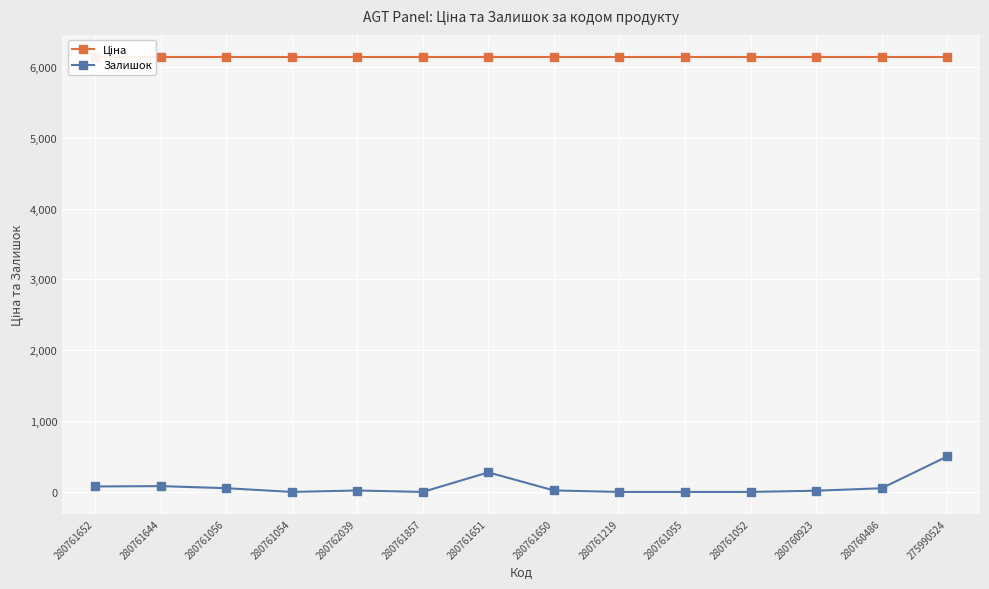

Where does the Залишок series first go above 21?

280761652